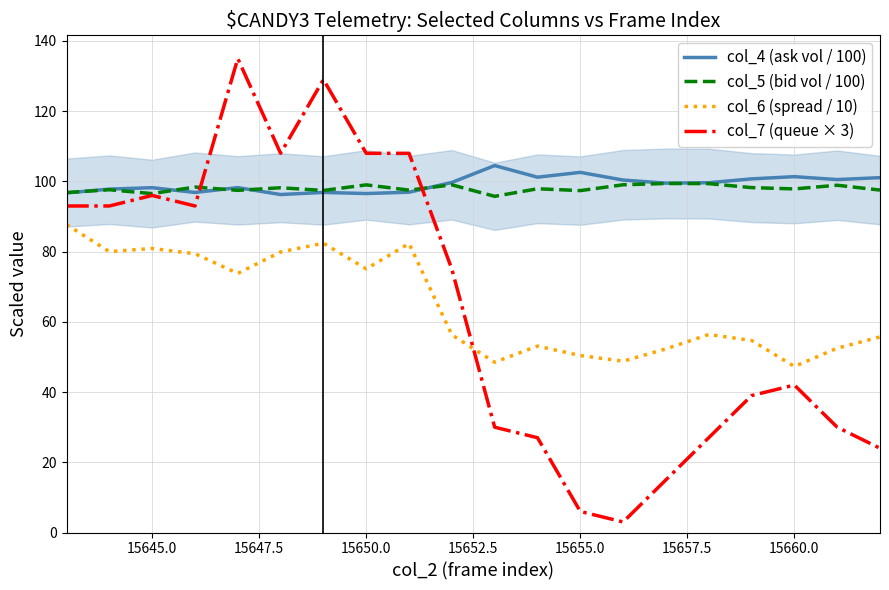

The col_6 (spread / 10) series shows 50.4 at 15655.0. True or false?

True